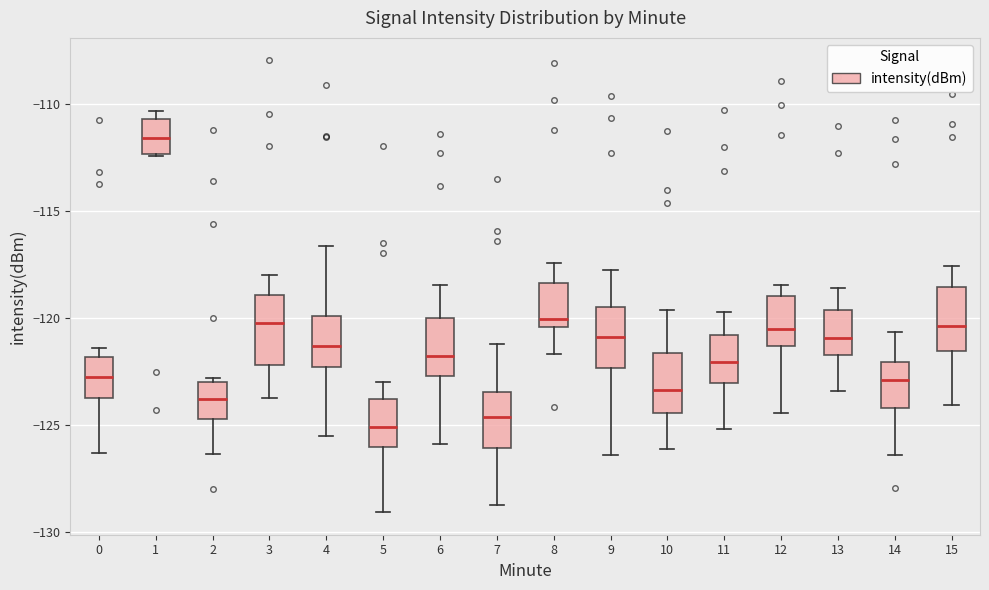

Which box has the highest median line?

1